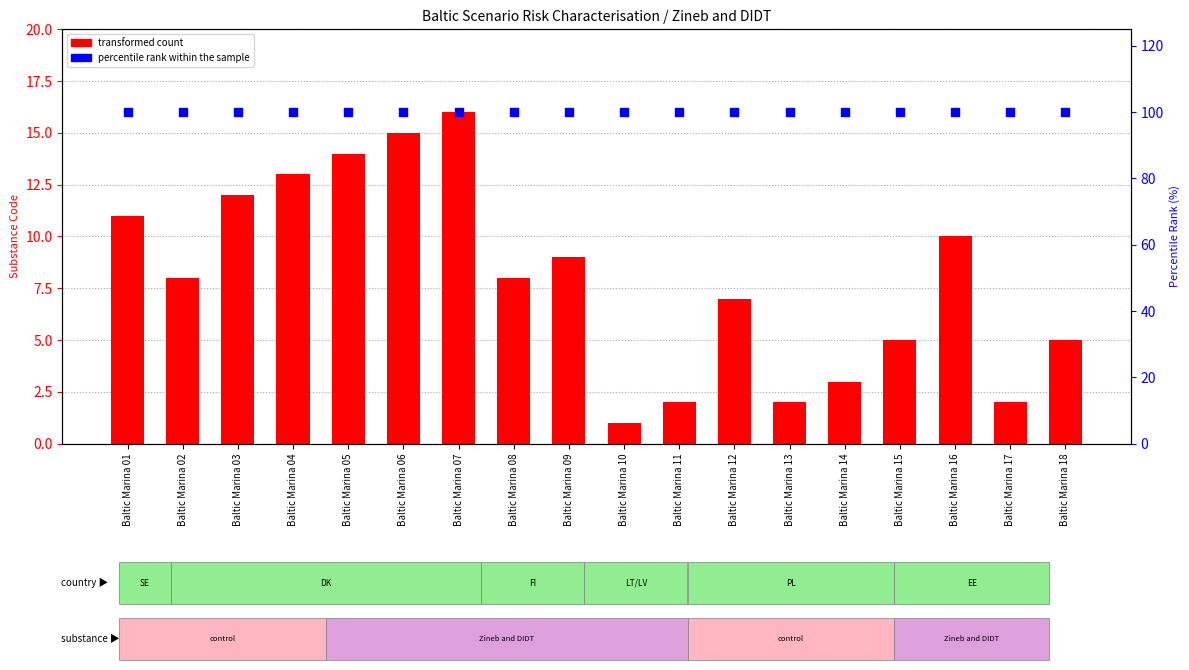

What are all the series names shown in the legend?

transformed count, percentile rank within the sample